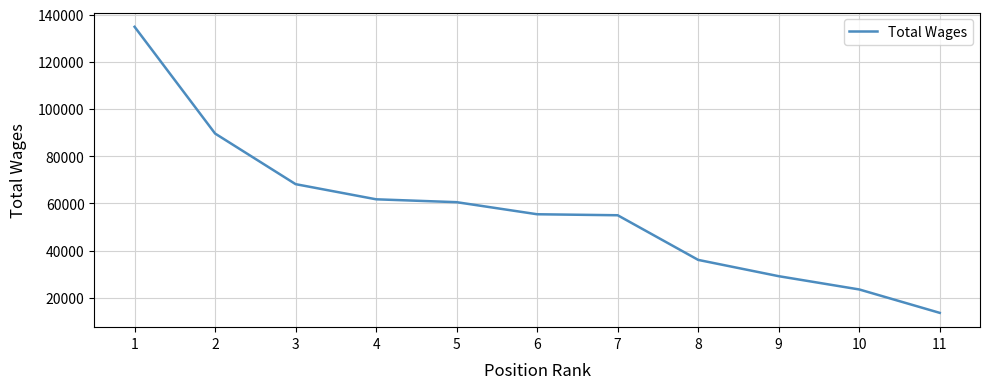

How many values are below 55418?

5